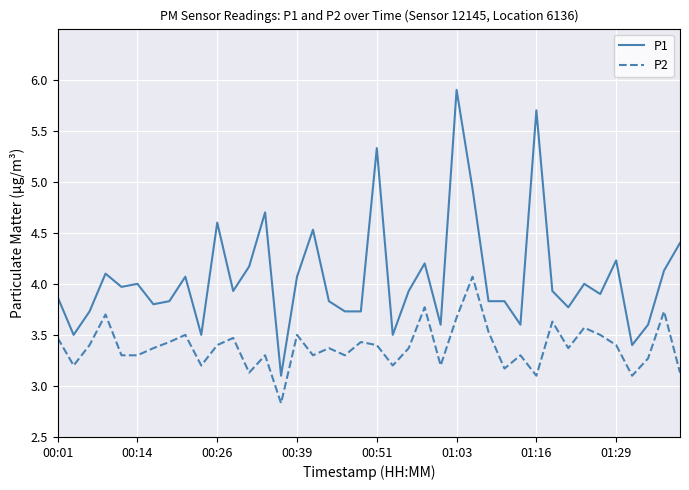

What is the difference between the maximum and minimum values in the P2 series?

1.2